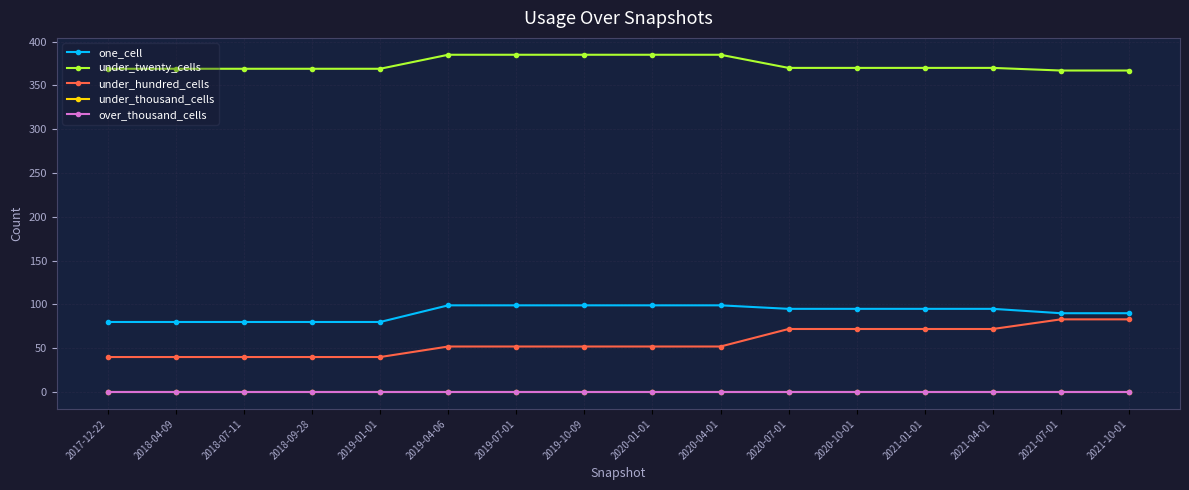

What is the label of the 14th point from the right?

2018-07-11